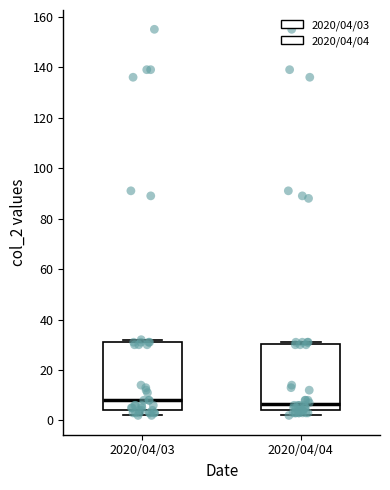

Reading left to right, transcribe this box plot: for each box, give where its median line is, the range the box spans, and where its two whiskers end, as read against the y-axis. The values are not printed on the chart, so give them approximately, as read against the axis.

2020/04/03: median 8, box 4 to 32, whiskers 2 to 32 (just above the box's upper edge)
2020/04/04: median 6, box 4 to 30, whiskers 2 to 32